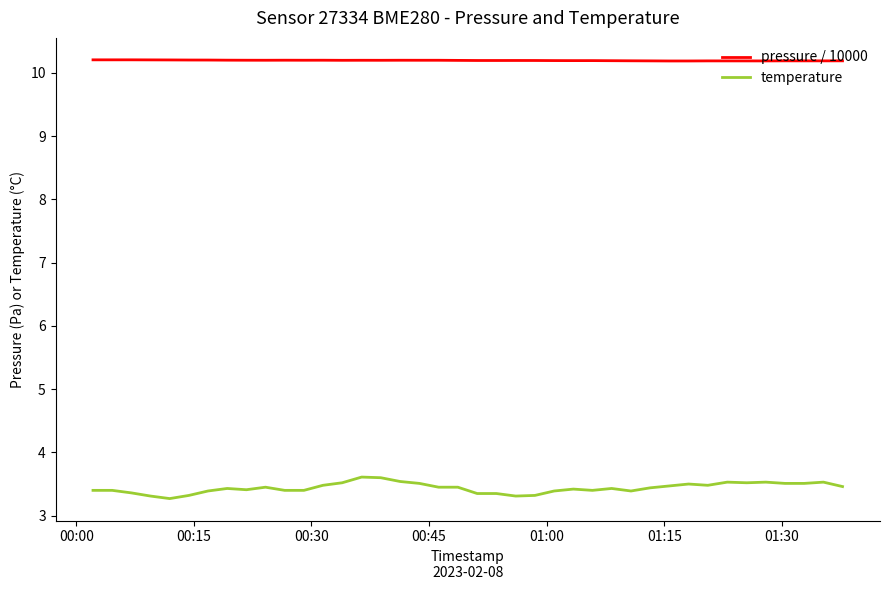

Which series has the largest total across all categories?

pressure / 10000